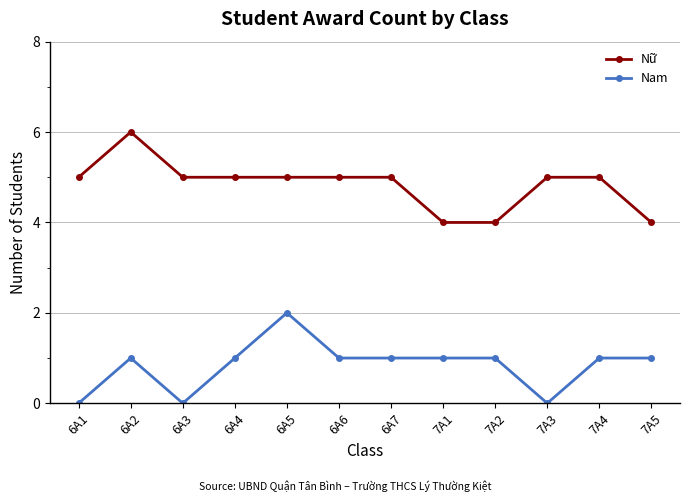

How many data points does each series have?

12